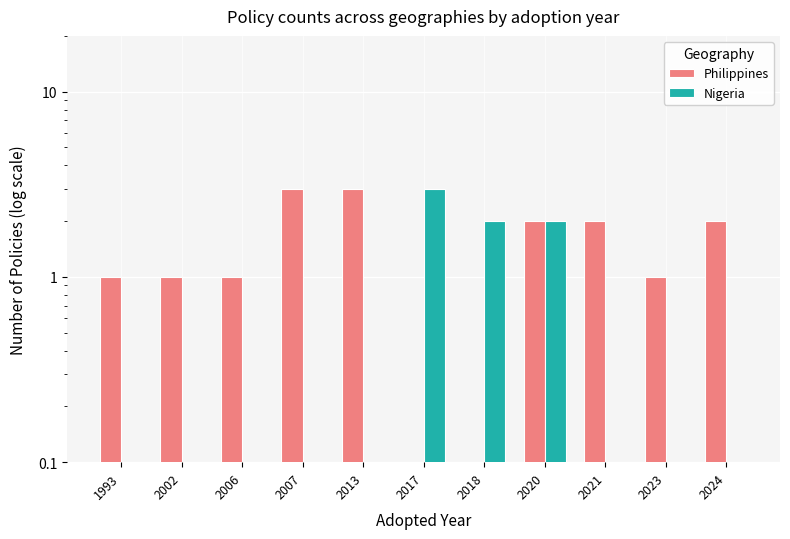

What is the sum of all Philippines values?

16.0